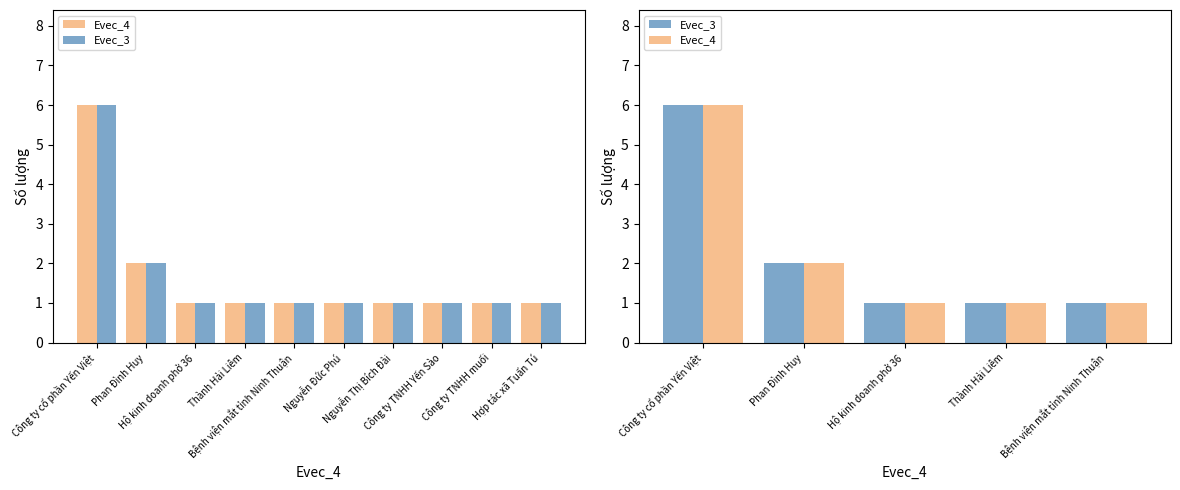

What position from the right is Bệnh viện mắt tỉnh Ninh Thuận?

1